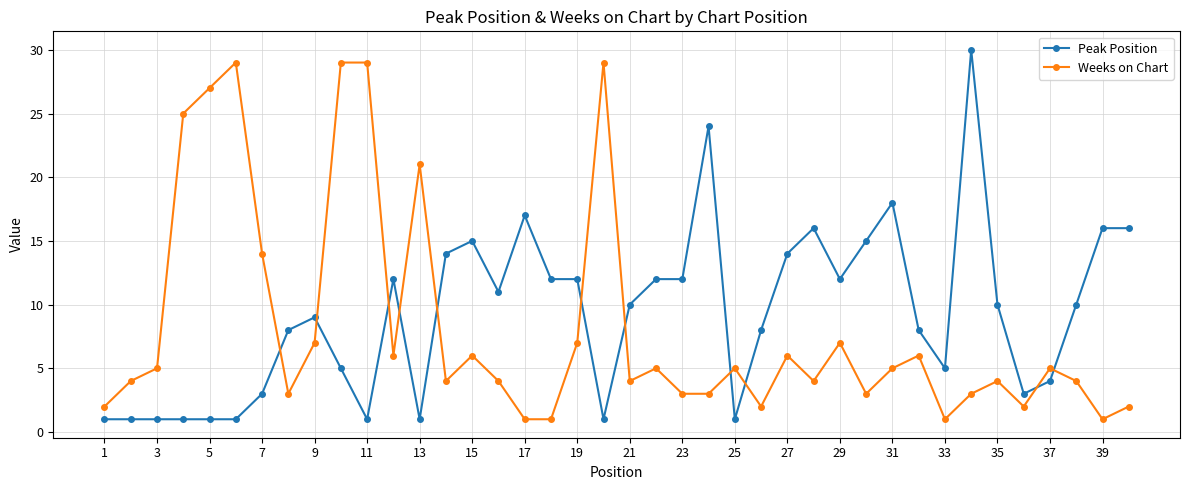

At how many categories does at least one series exceed 23?

8